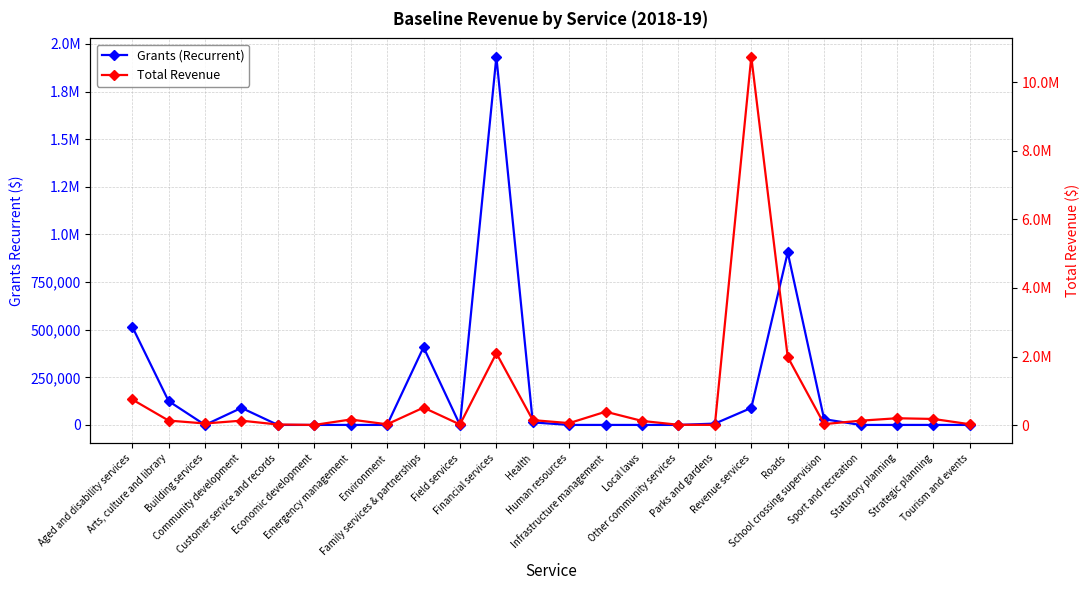

The value of Grants (Recurrent) at Strategic planning is 0. True or false?

True